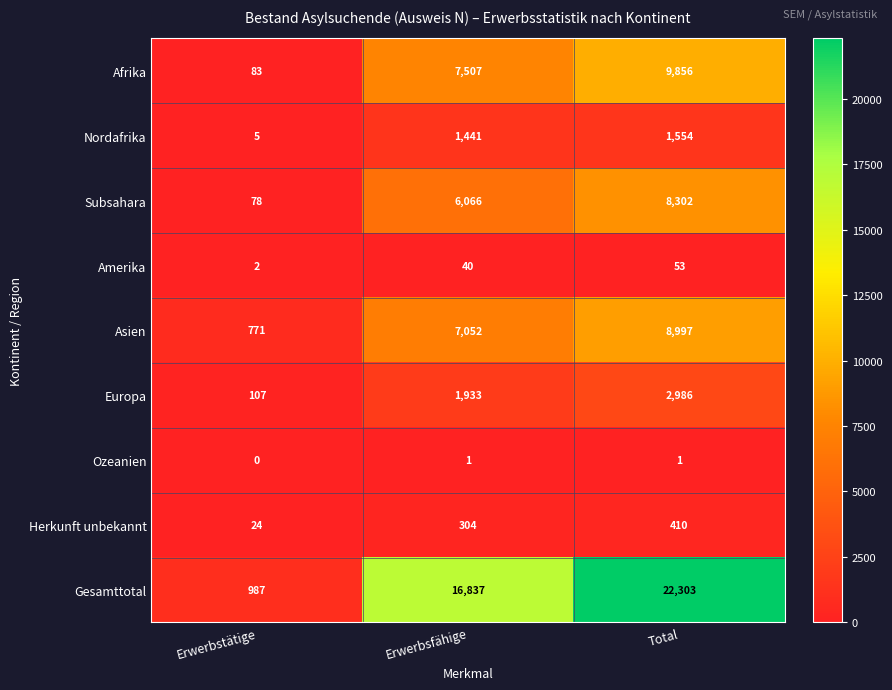

At which label does Amerika reach its minimum?

Erwerbstätige